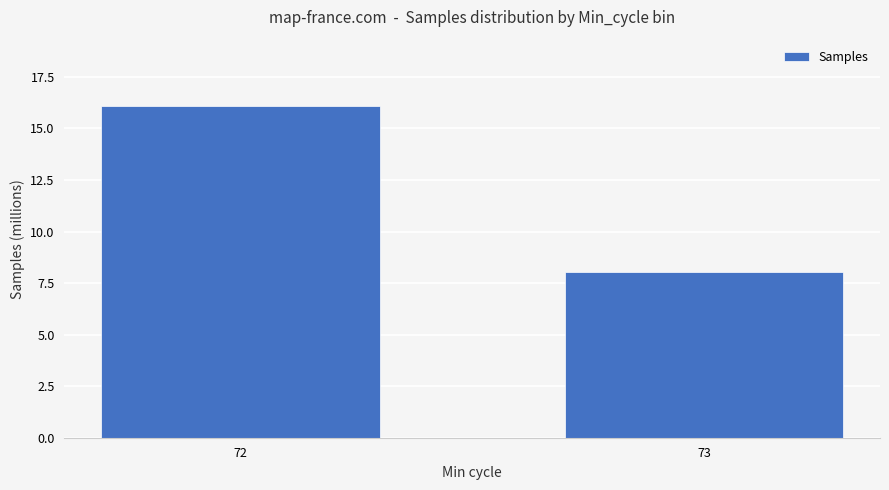

True or false: the data shows 16.1 at 72.

True